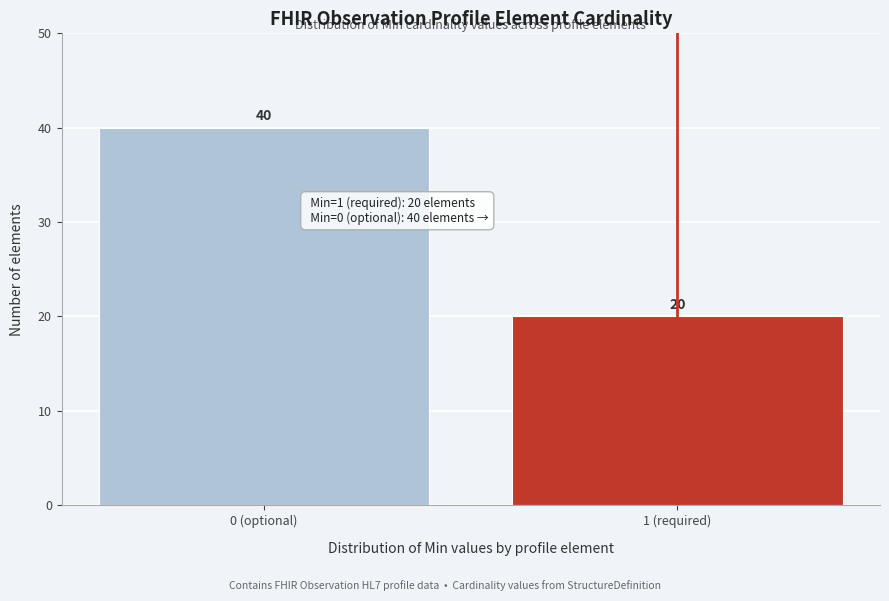

Reading left to right, list all the values displayed in this chart.

0 (optional)=40	1 (required)=20